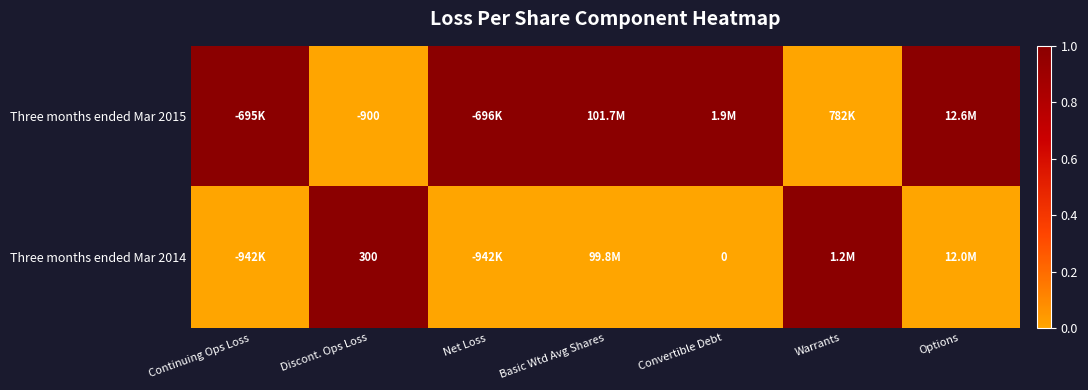

The value of Three months ended Mar 2014 at Discont. Ops Loss is 300. True or false?

True